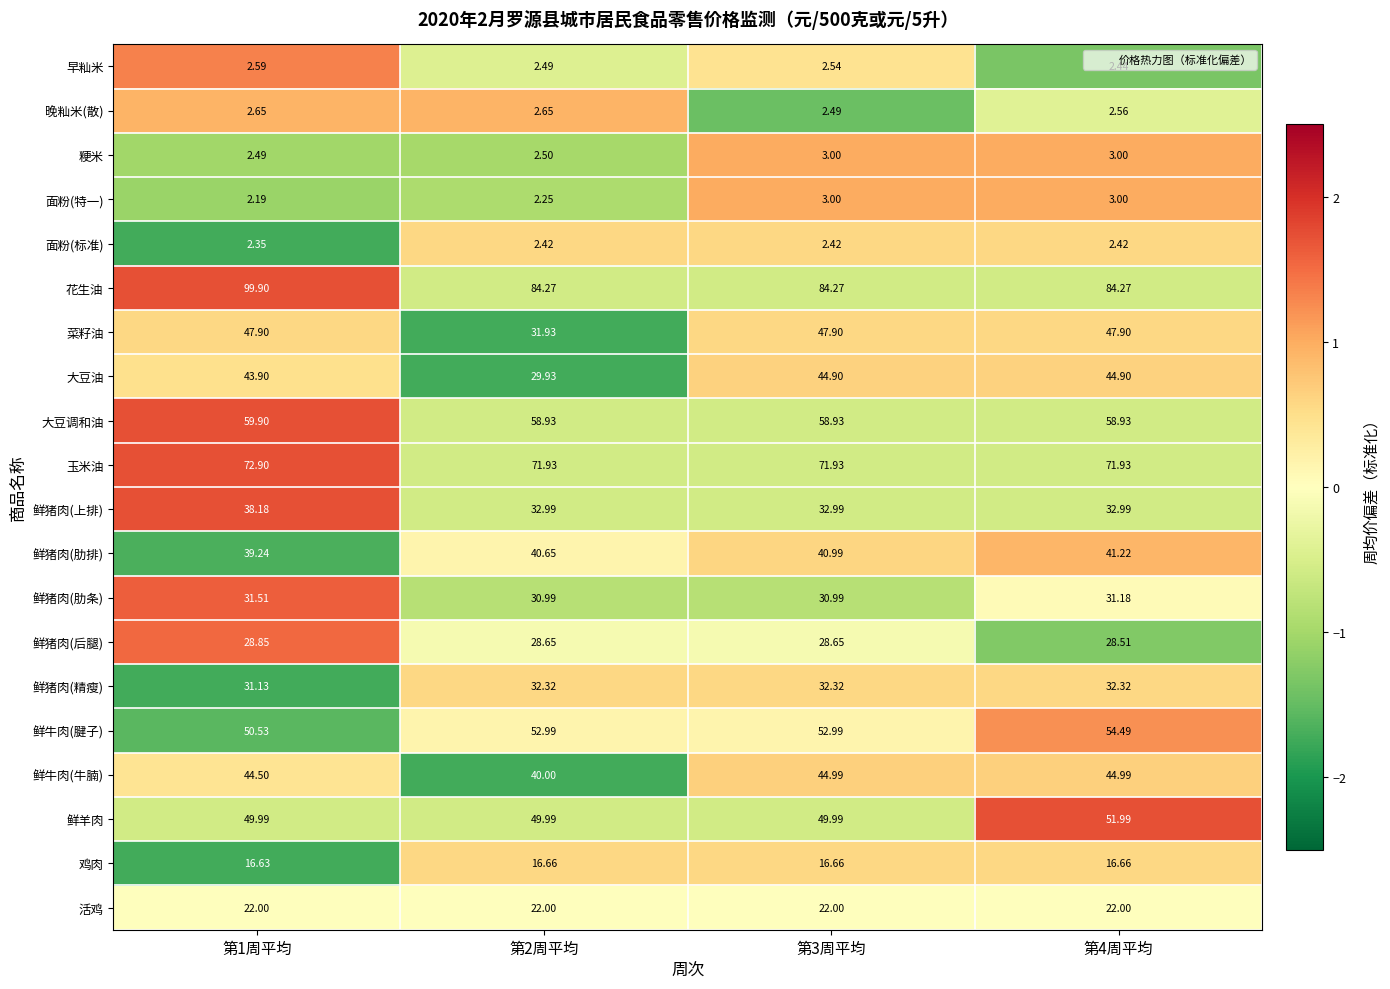

Is the value of 玉米油 at 第3周平均 greater than the value of 鲜猪肉(肋排) at 第4周平均?

Yes